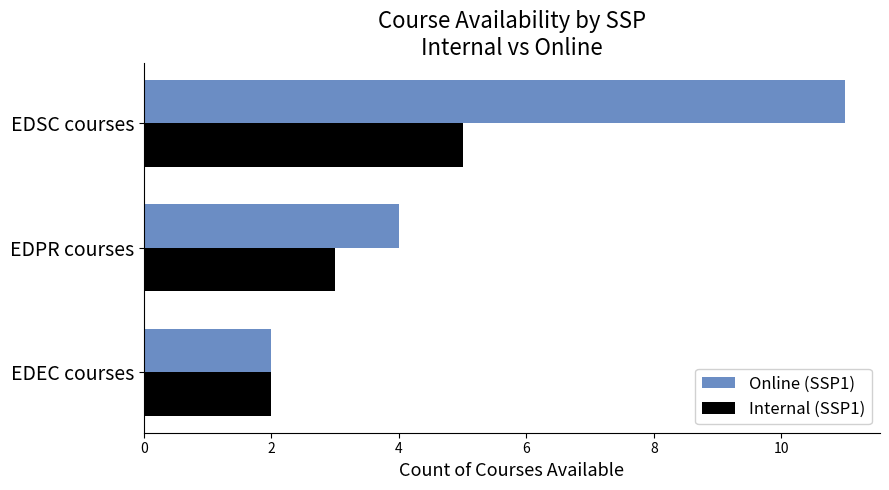

How many data points does each series have?

3